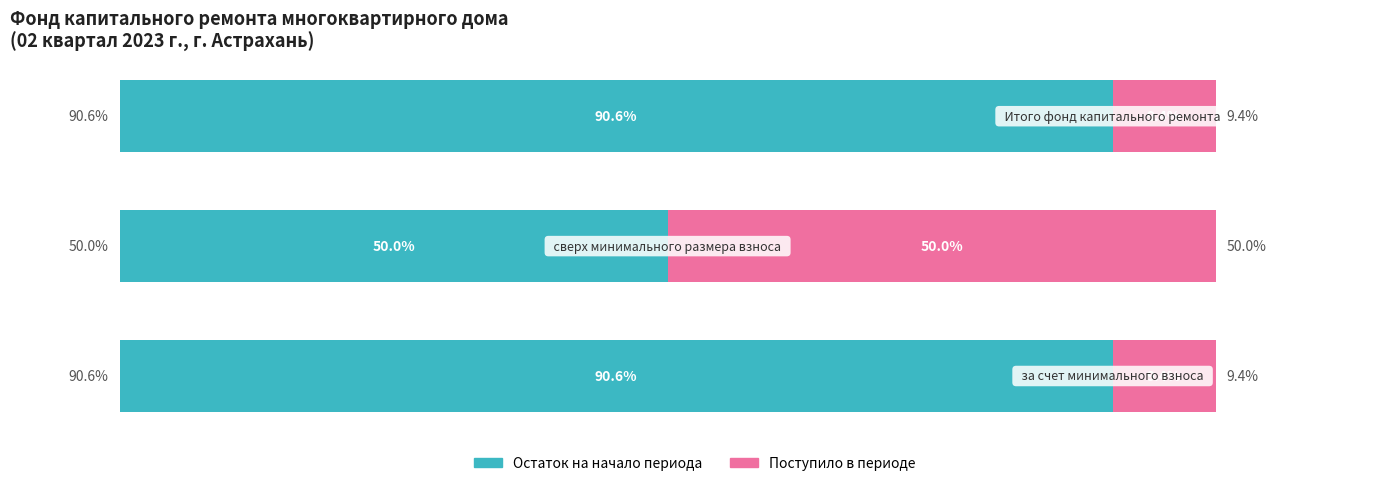

What are all the series names shown in the legend?

Остаток на начало периода, Поступило в периоде